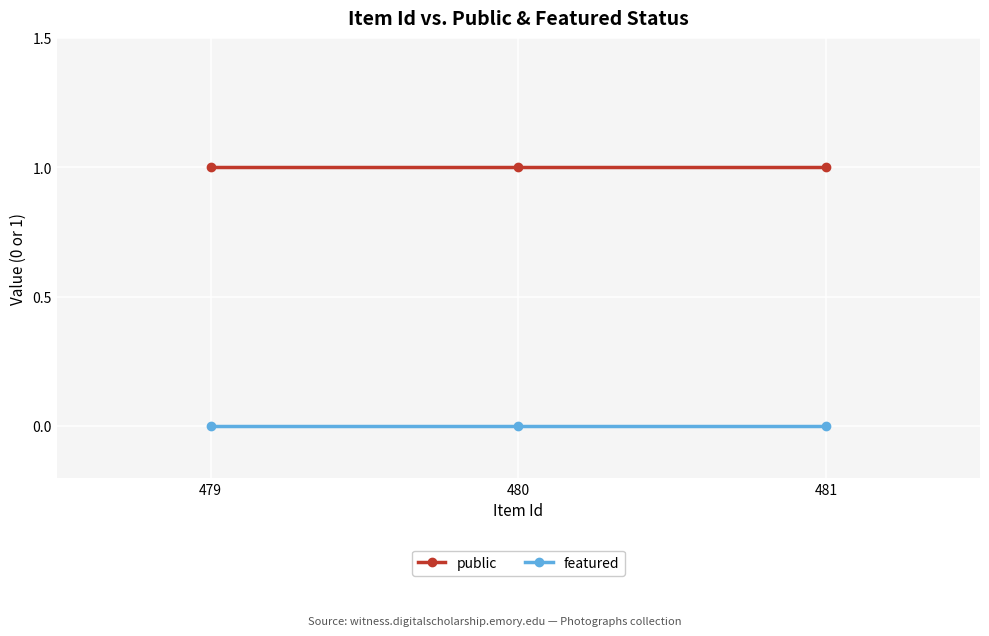

At 479, list the series in order from smallest to largest.

featured, public